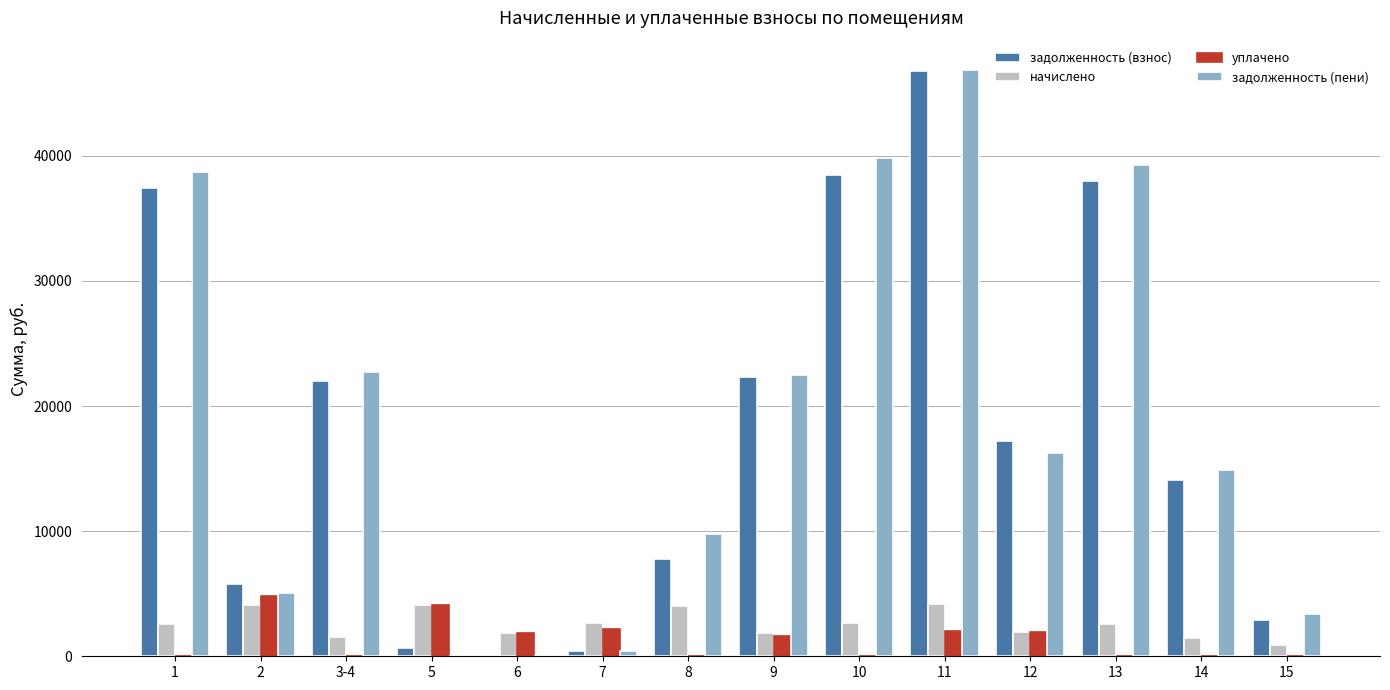

What are all the series names shown in the legend?

задолженность (взнос), начислено, уплачено, задолженность (пени)